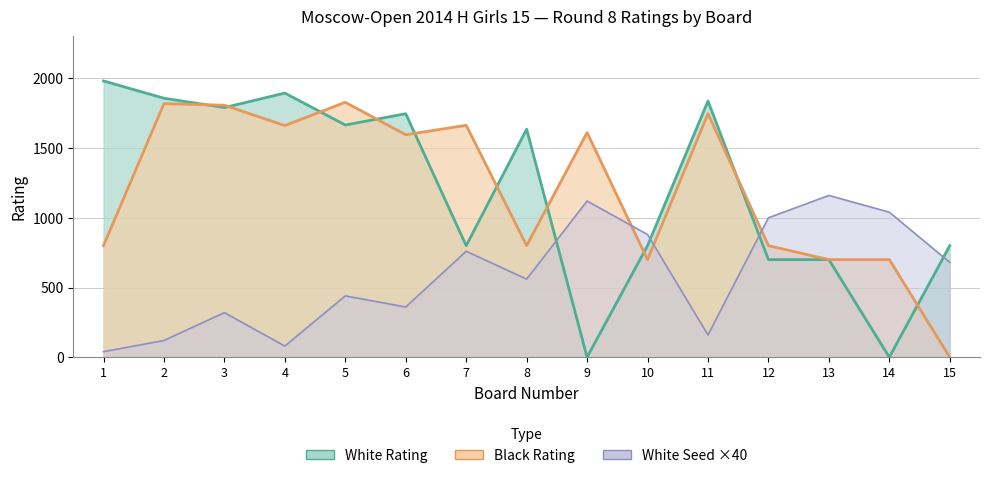

At which label does White Rating reach its peak?

1